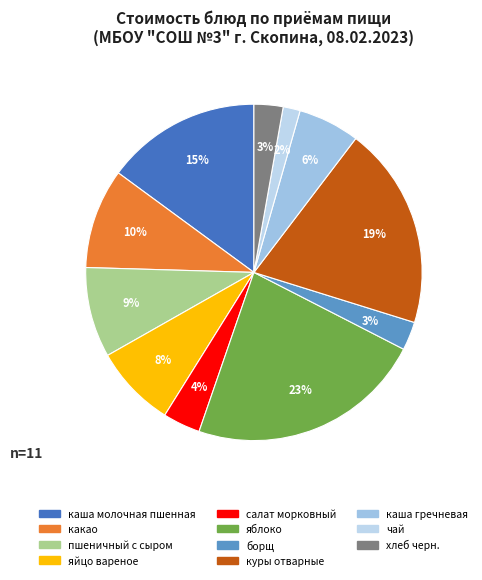

Is there a majority slice in this chart?

No